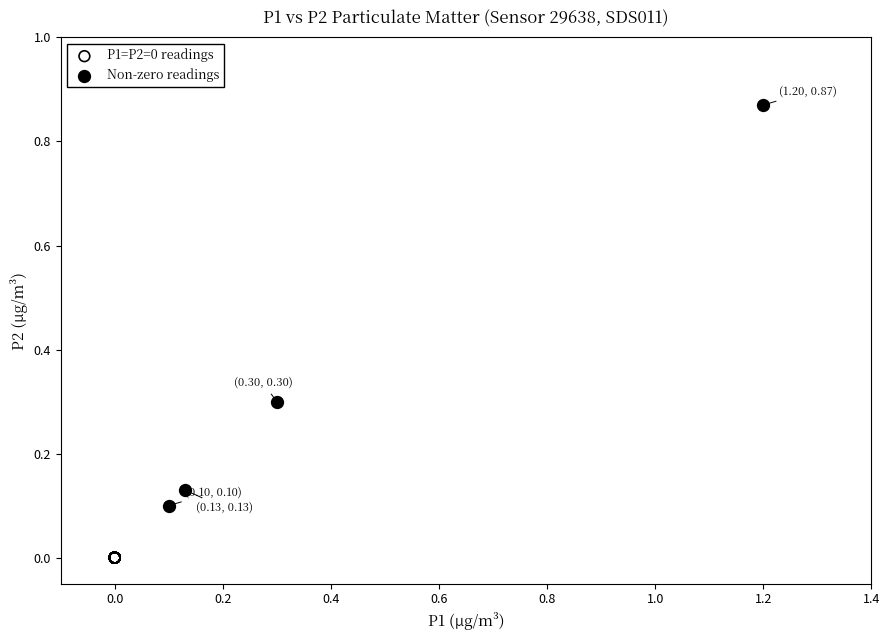

Which series contains the lowest Y value?

P1=P2=0 readings